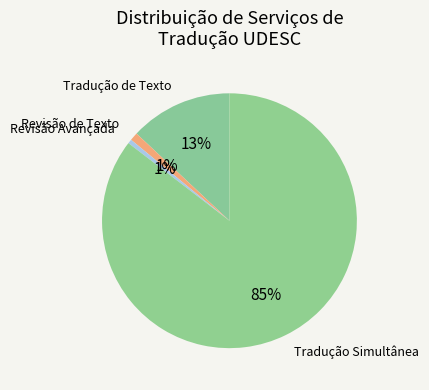

To the nearest percent, what portion does Tradução Simultânea represent?

85%